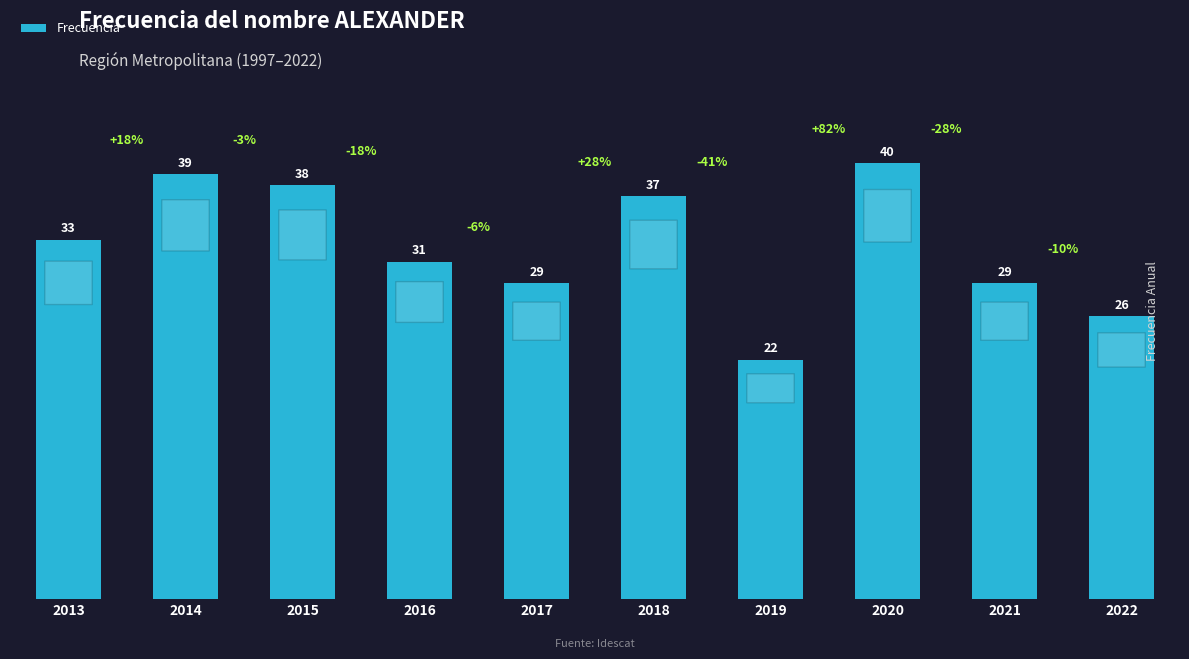

Are the bars horizontal?

No